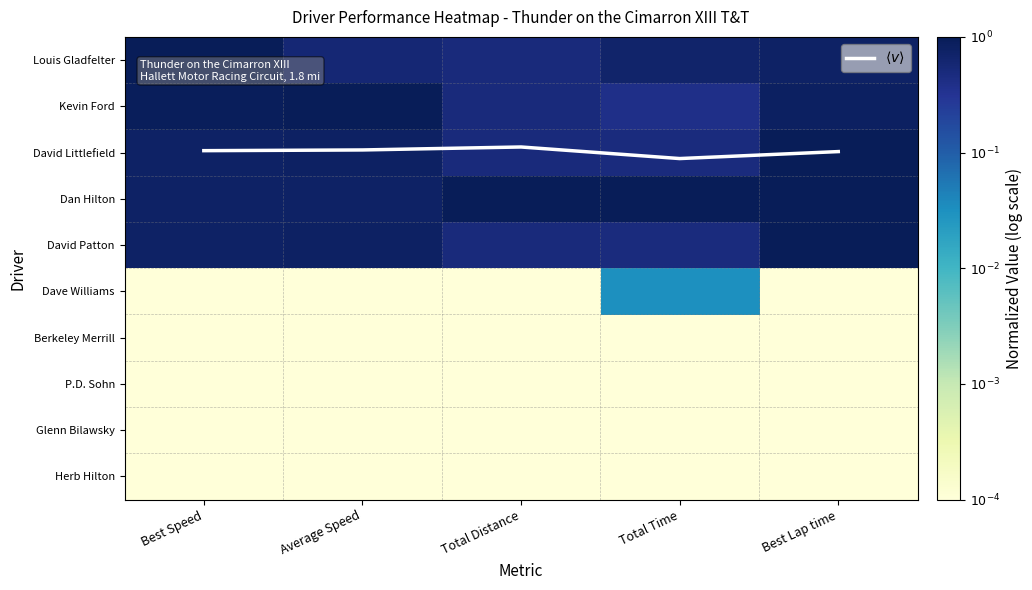

Between Total Time and Best Lap time, which series saw the biggest shift?

Dave Williams